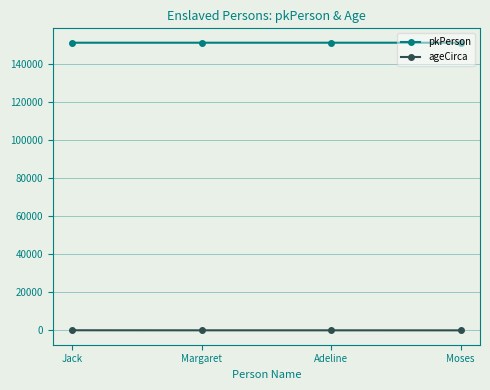

What are all the series names shown in the legend?

pkPerson, ageCirca